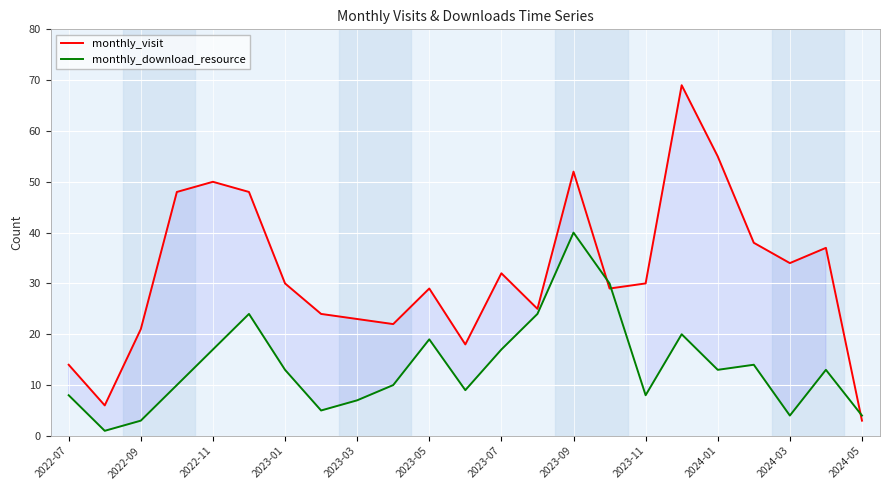

Read the monthly_download_resource value at 2023-03.

7